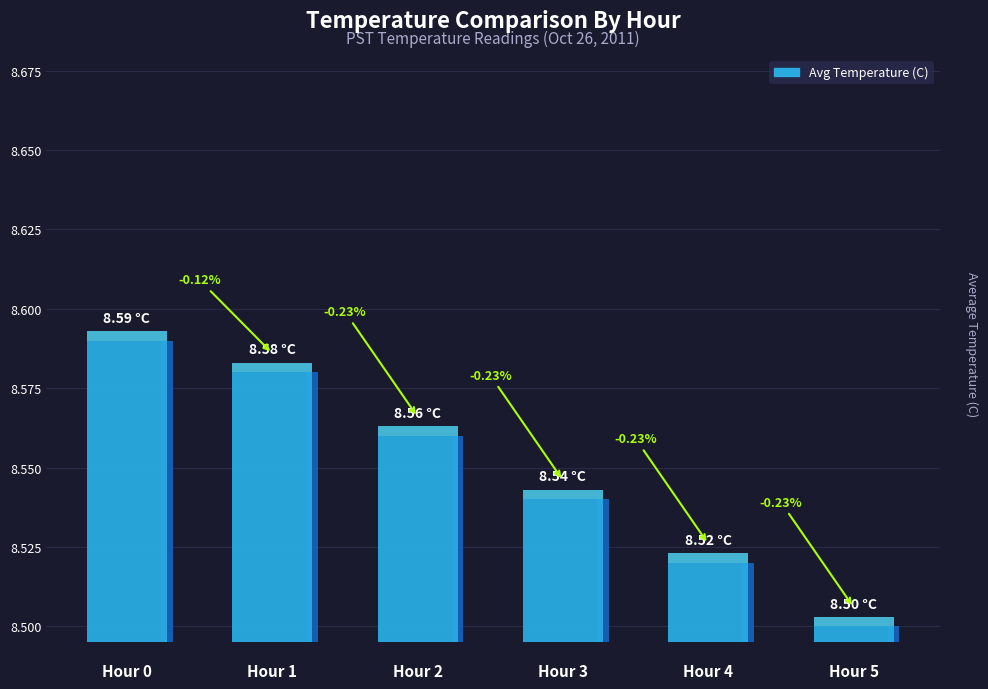

Read the value at Hour 2.

8.6